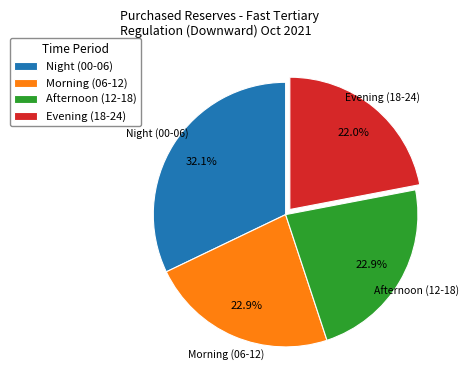

Which slice is the smallest?

Evening (18-24)